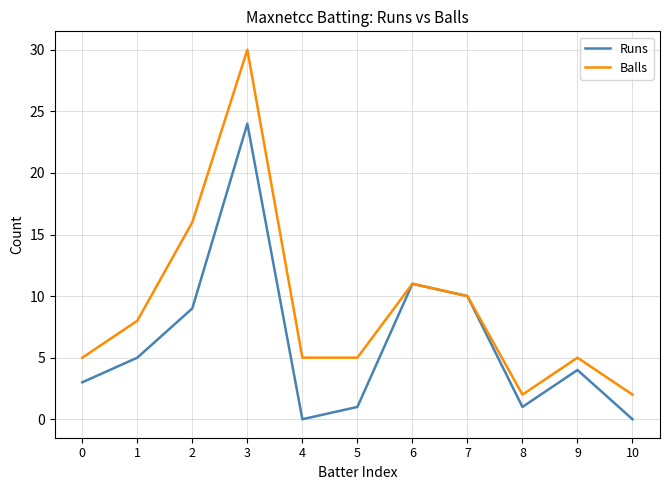

Where does the Runs series first go above 4?

1